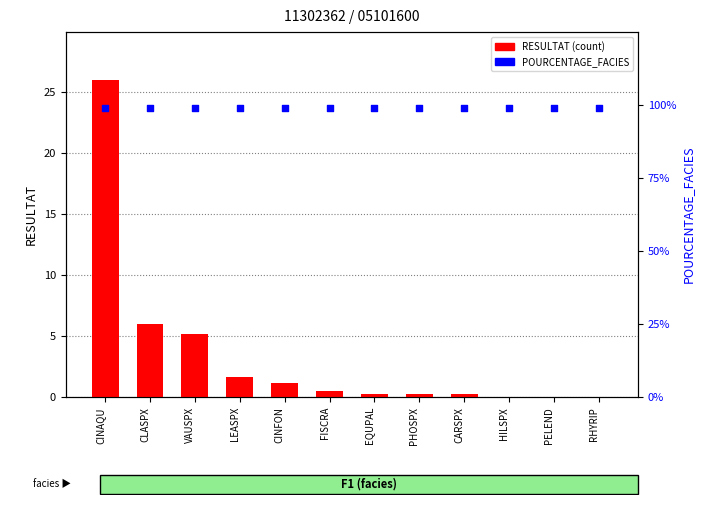

What is the total value across all series at PELEND?

99.0